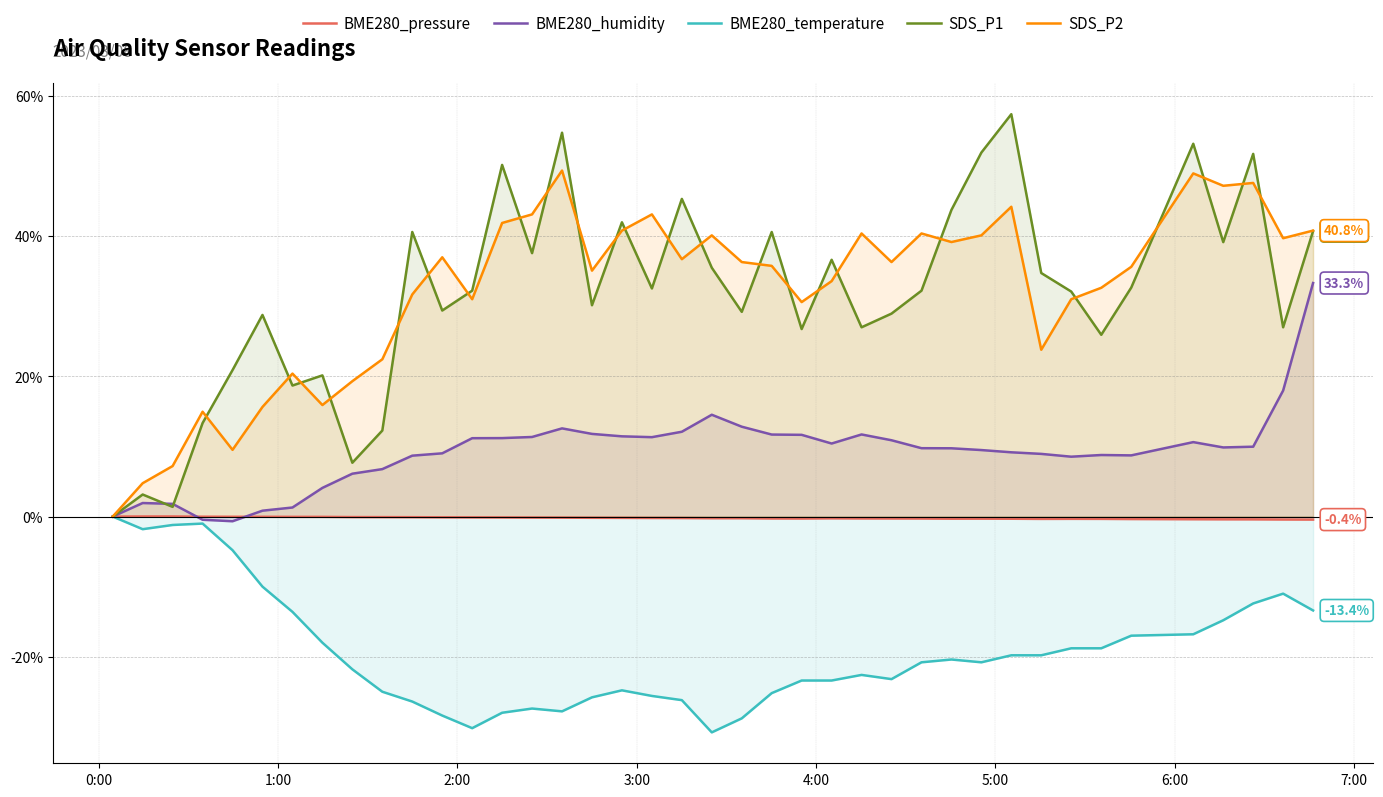

How many negative values does the BME280_humidity series have?

2